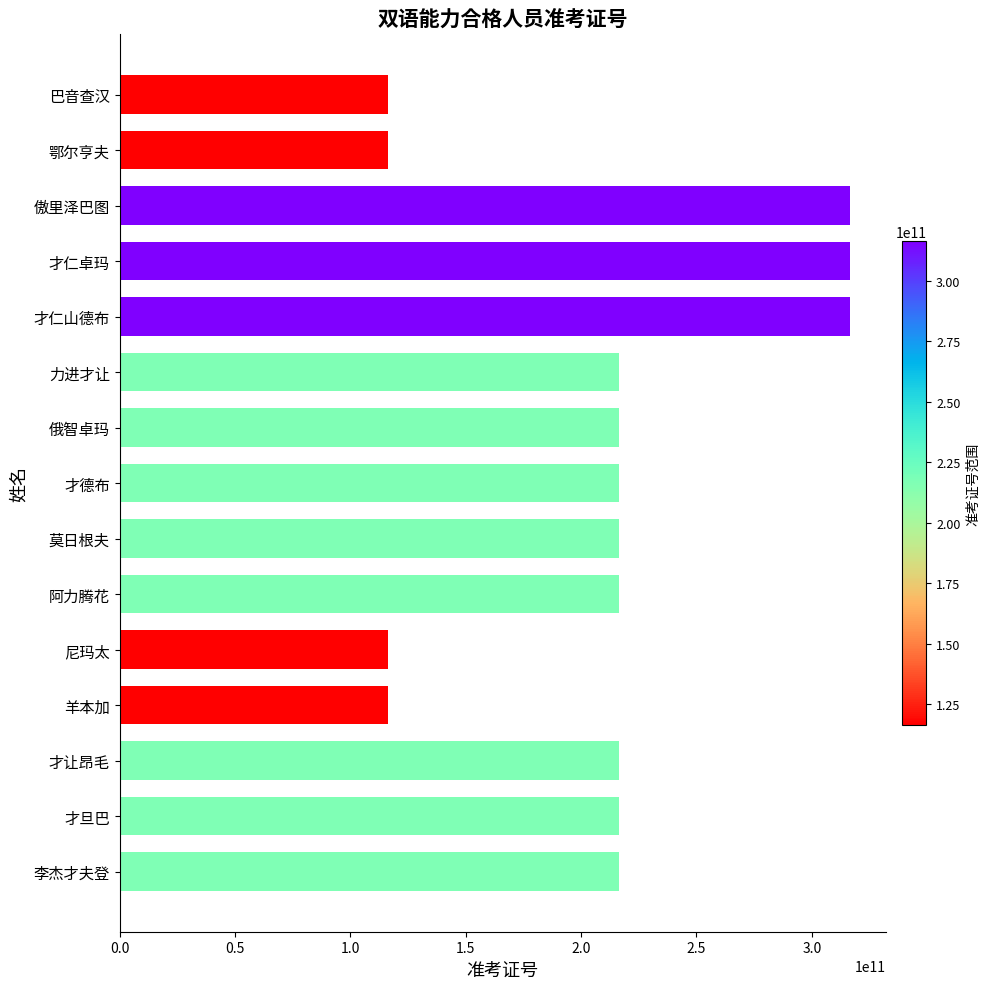

What is the greatest value displayed?

316328014105